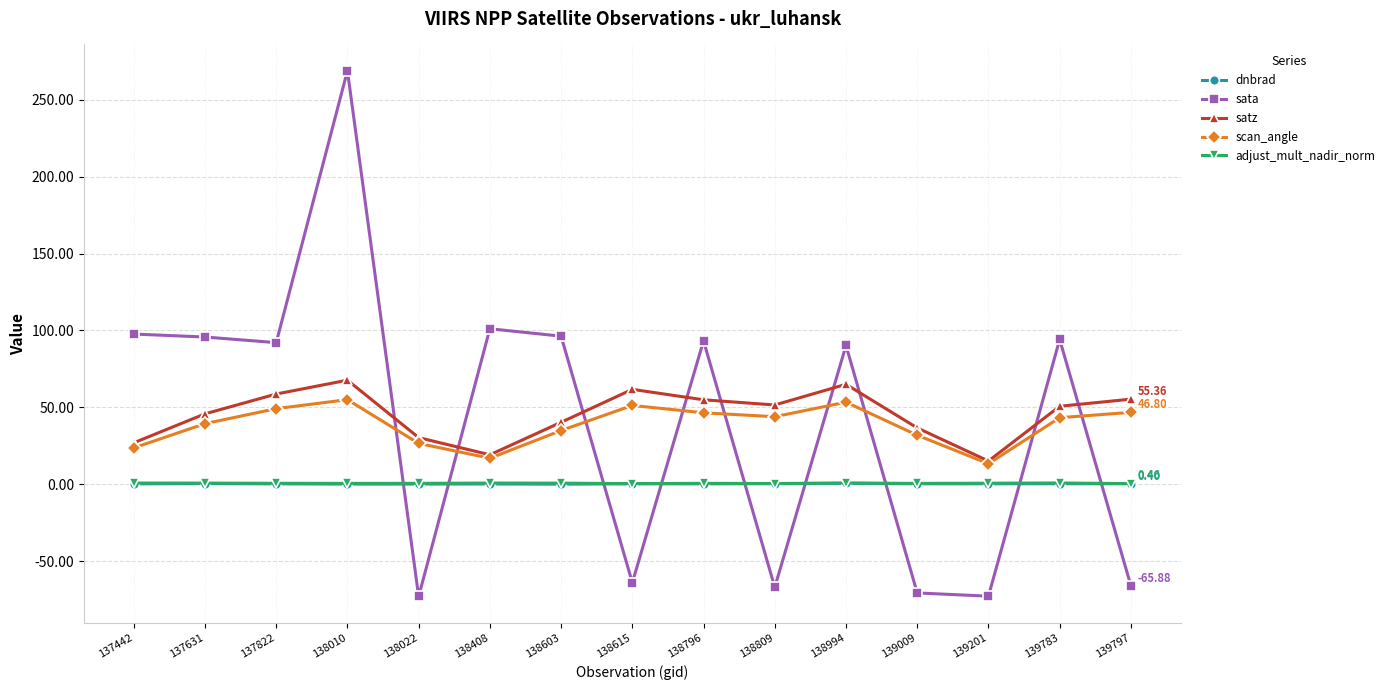

At which category does satz reach its first local peak?

138010